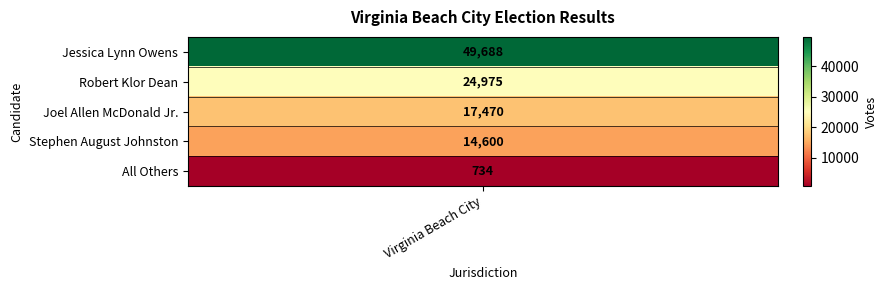

Reading right to left, transcribe all the data shown in this chart.

734	14600	17470	24975	49688